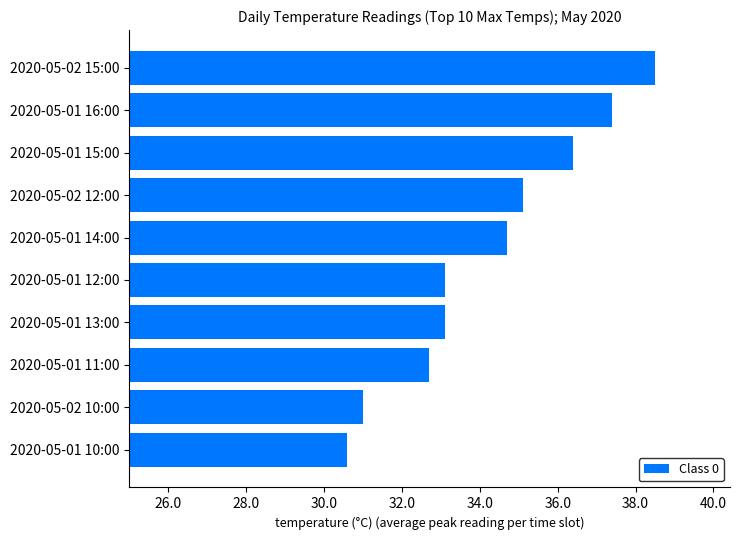

True or false: the data shows 8.2 at 2020-05-02 15:00.

False